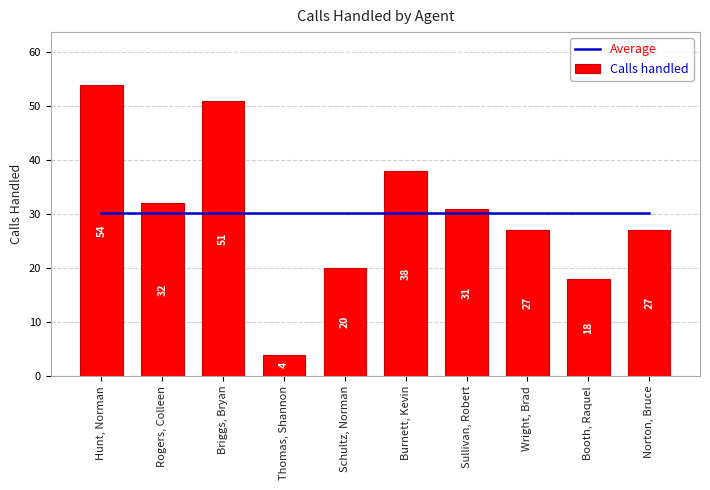

What is the difference between the Calls handled values at Thomas, Shannon and Booth, Raquel?

14